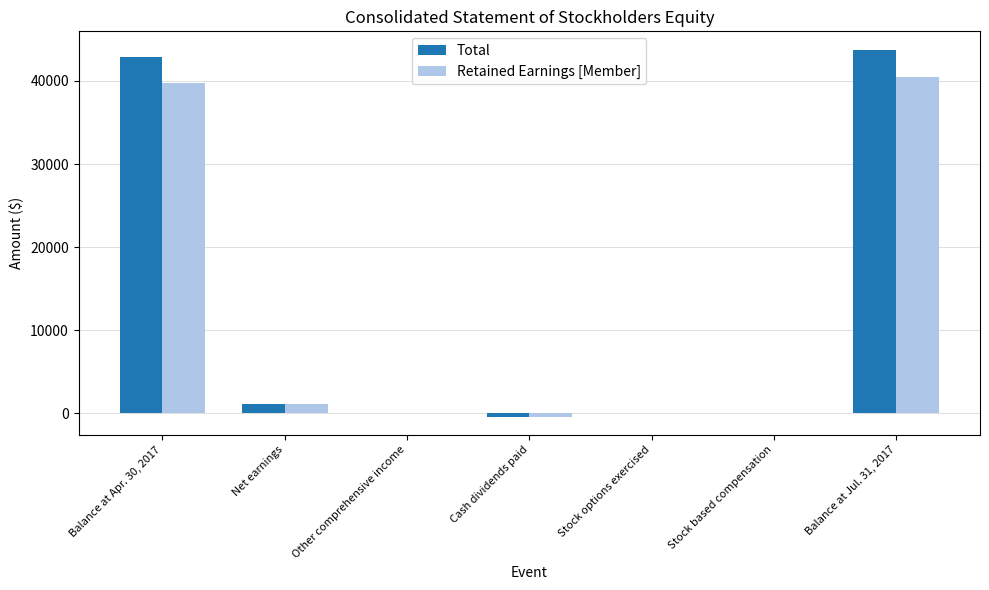

Are the bars grouped side by side (vs. stacked)?

Yes